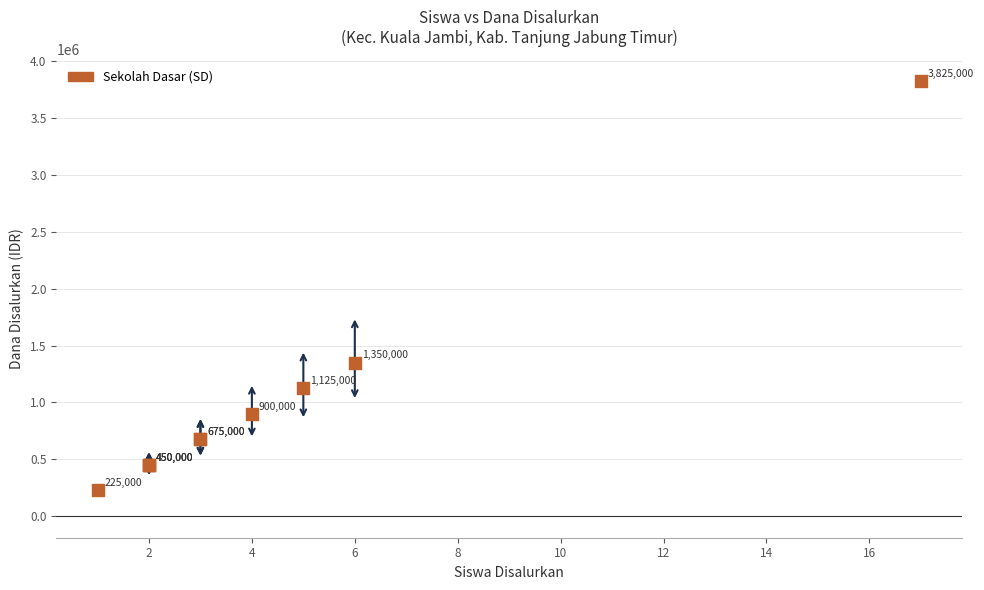

What Y value in the scatter plot is closest to 2025000?

1350000